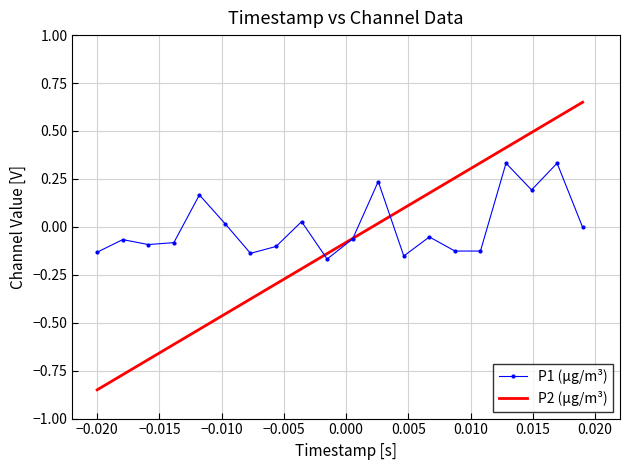

How many series are shown in this chart?

2